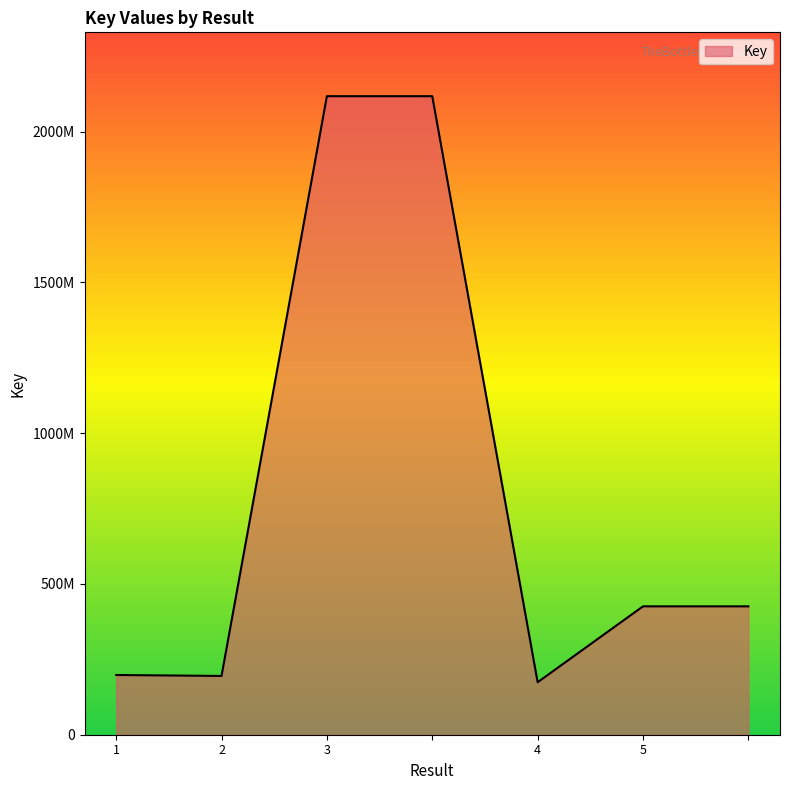

What is the smallest value displayed?

174071490